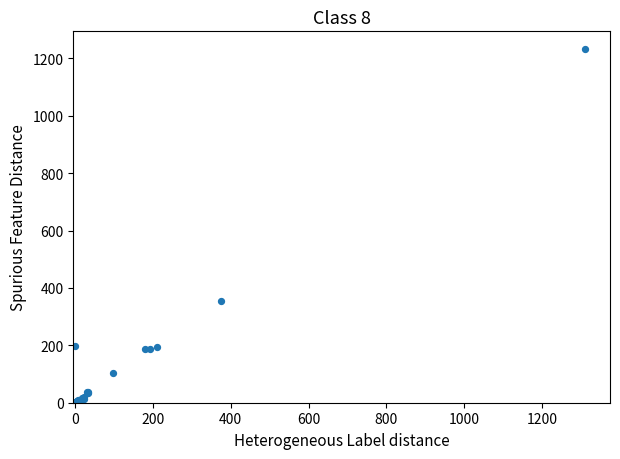

What Y value in the scatter plot is closest to 616?

353.4